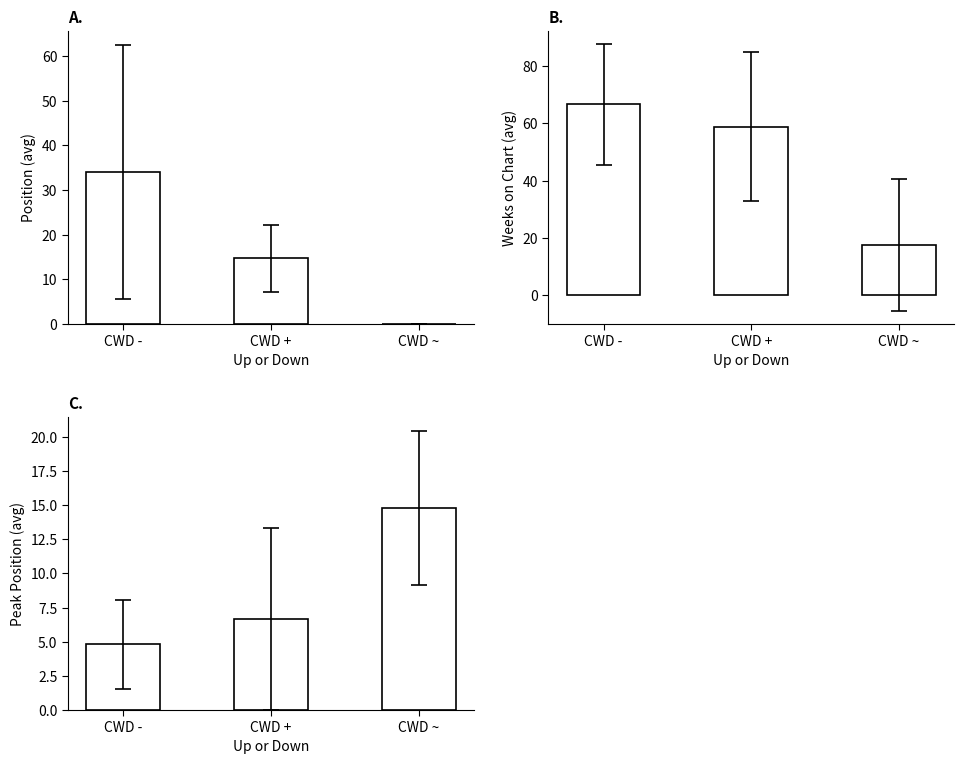

Which series has the largest range (max minus min)?

Avg Weeks on Chart